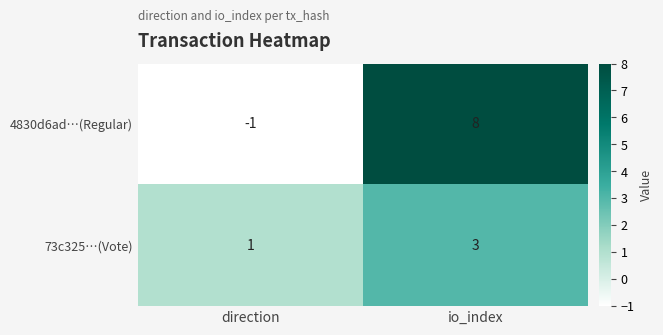

Reading right to left, transcribe all the data shown in this chart.

4830d6ad…(Regular): io_index=8	direction=-1
73c325…(Vote): io_index=3	direction=1